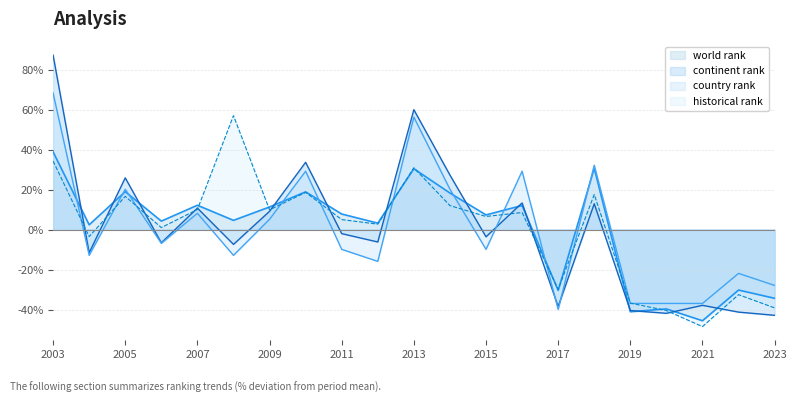

Rank the series by their maximum value, from highest to lowest.

continent rank, country rank, historical rank, world rank